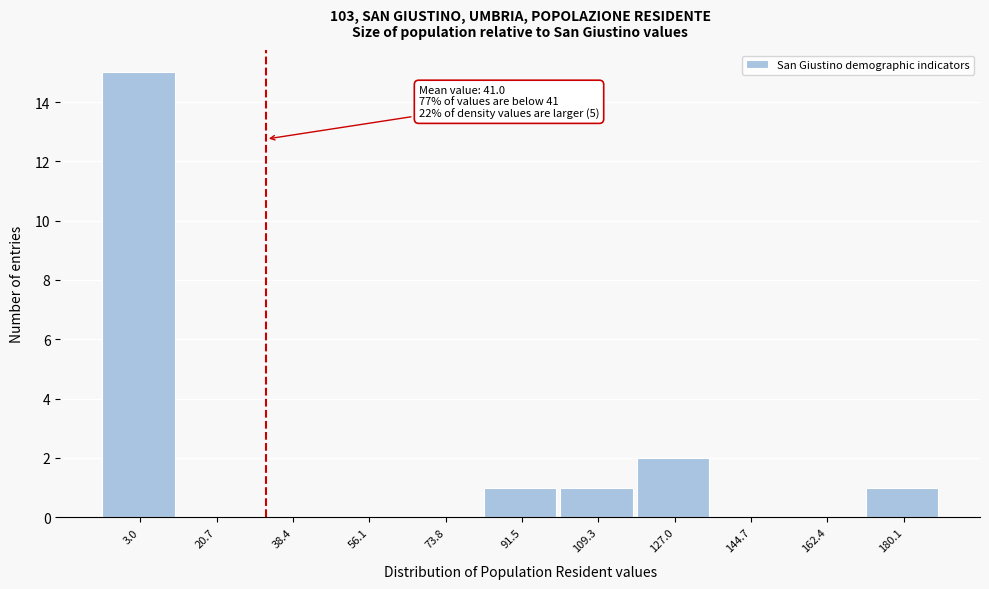

Reading left to right, list all the values displayed in this chart.

3.0=15	20.7=0	38.4=0	56.1=0	73.8=0	91.5=1	109.3=1	127.0=2	144.7=0	162.4=0	180.1=1